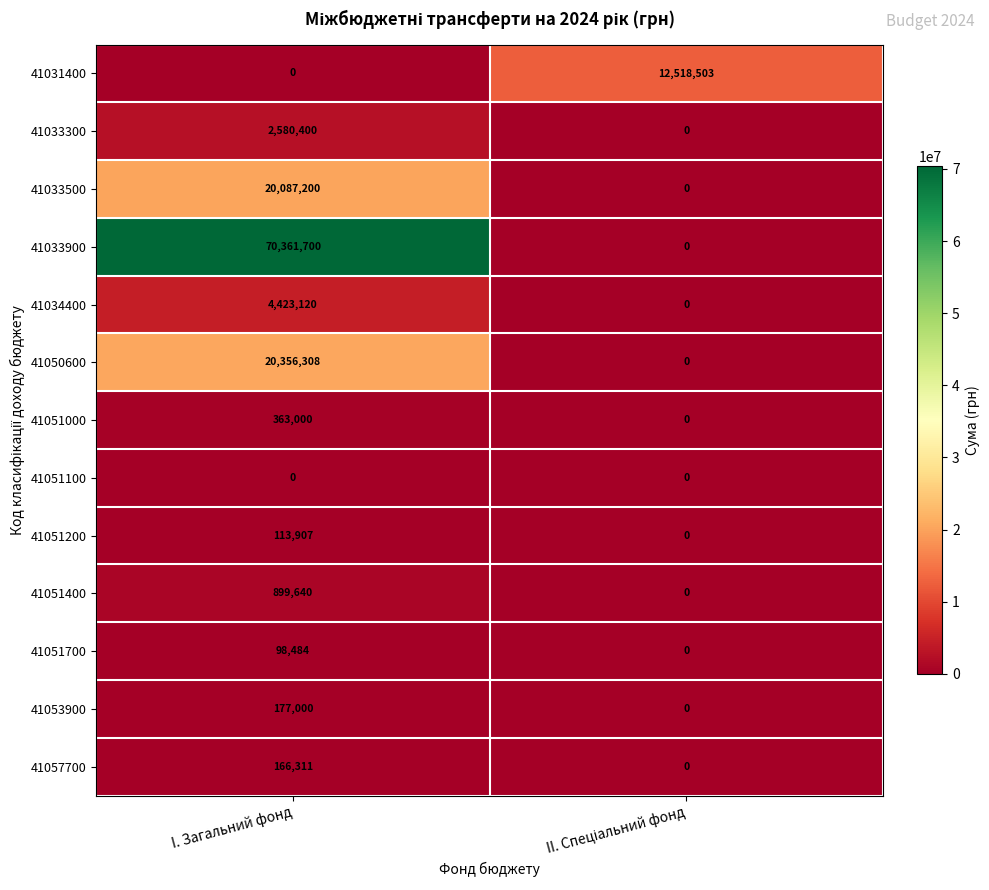

Reading left to right, list all the values displayed in this chart.

41031400: 0	12518503
41033300: 2580400	0
41033500: 20087200	0
41033900: 70361700	0
41034400: 4423120	0
41050600: 20356308	0
41051000: 363000	0
41051100: 0	0
41051200: 113907	0
41051400: 899640	0
41051700: 98484	0
41053900: 177000	0
41057700: 166311	0